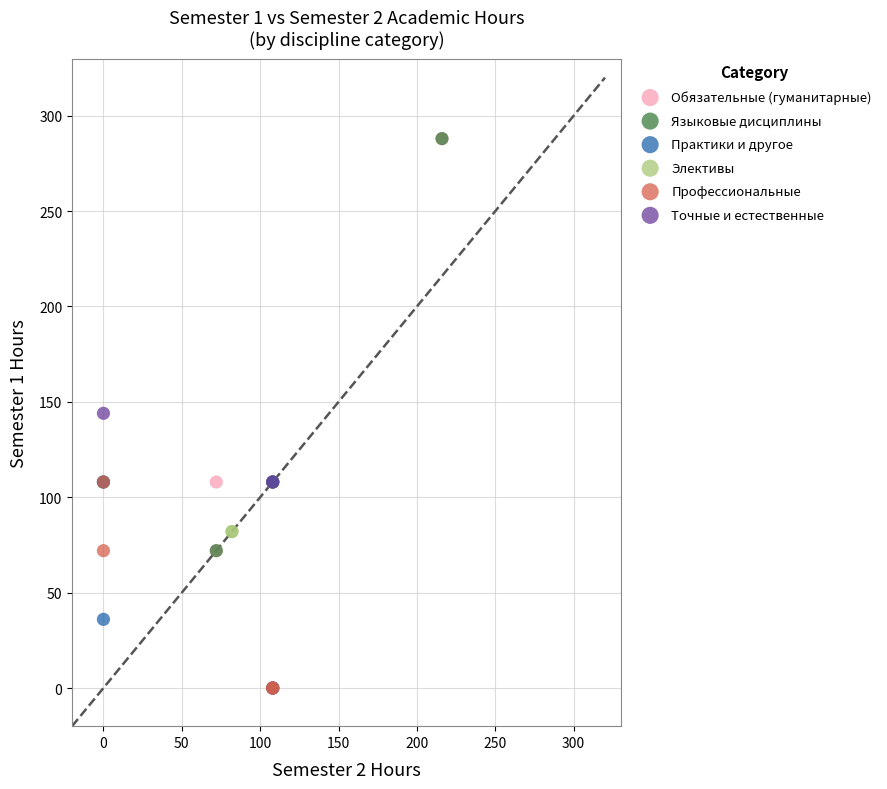

What are all the series names shown in the legend?

Обязательные (гуманитарные), Языковые дисциплины, Практики и другое, Элективы, Профессиональные, Точные и естественные